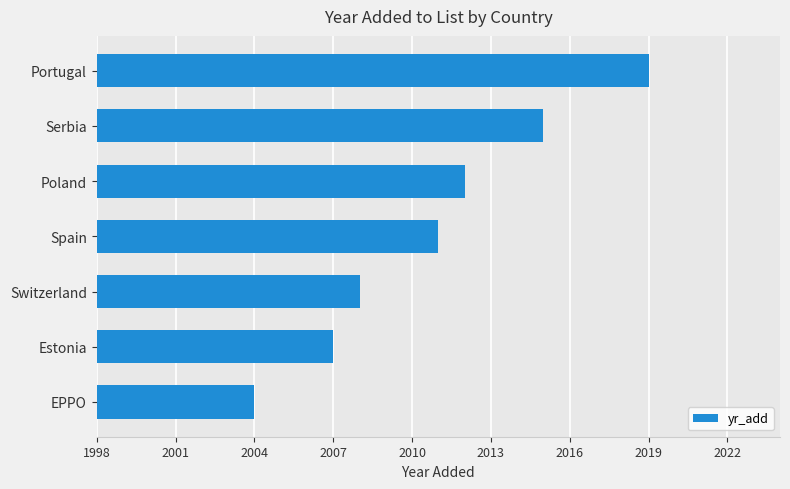

Rank the categories by value from lowest to highest.

EPPO, Estonia, Switzerland, Spain, Poland, Serbia, Portugal